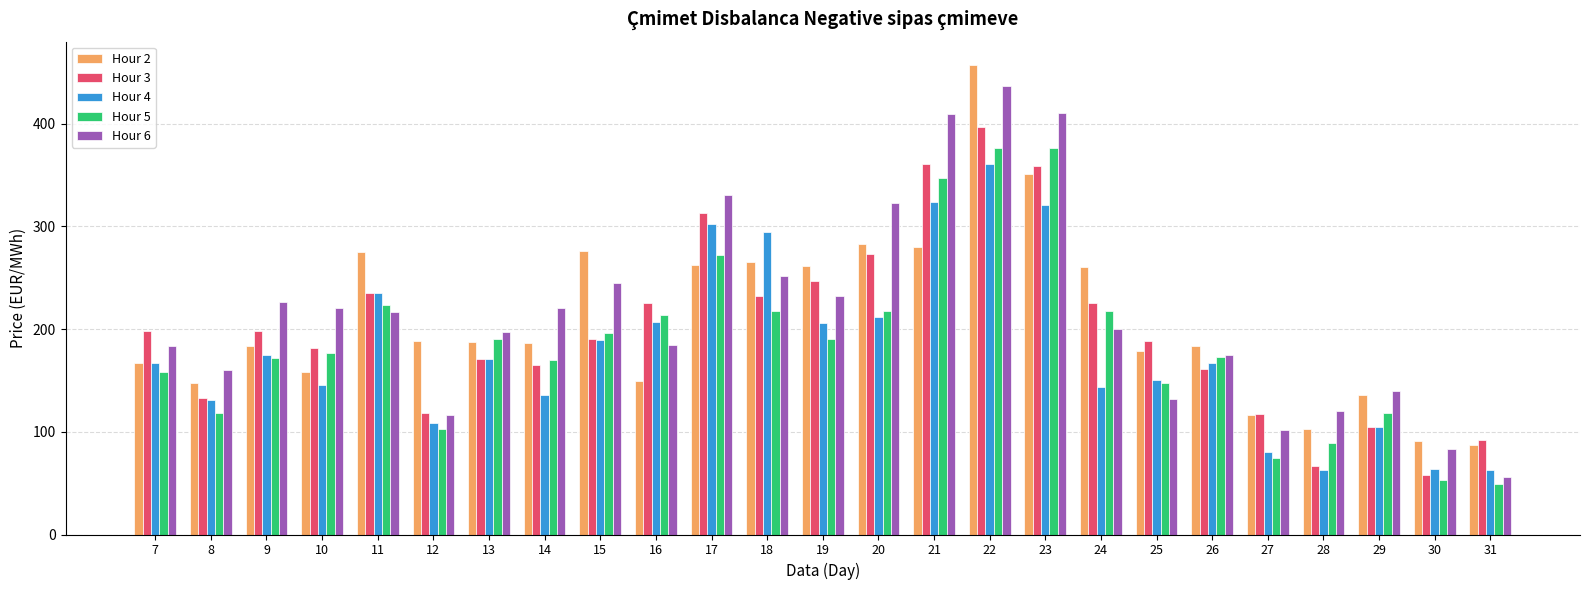

The Hour 2 series shows 460.8 at 20. True or false?

False